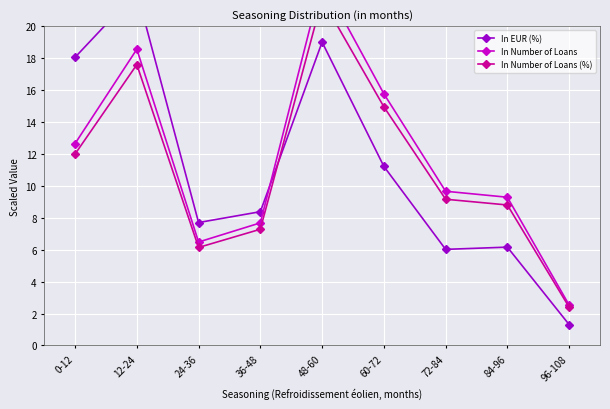

True or false: In Number of Loans (%) has more than 2 points higher than both neighbors.

False